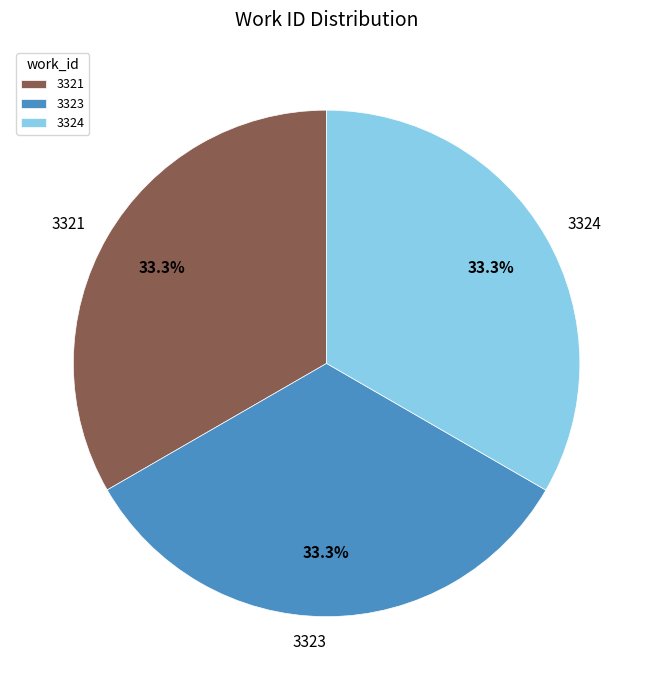

To the nearest percent, what portion does 3321 represent?

33%